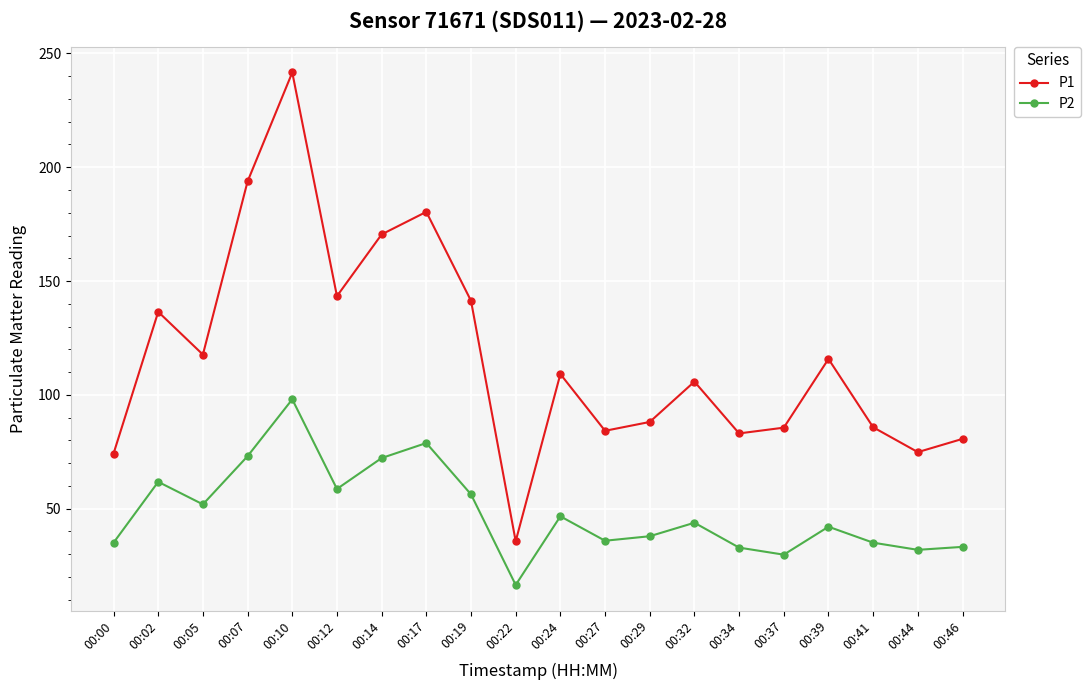

What is the sum of all P2 values?

971.7